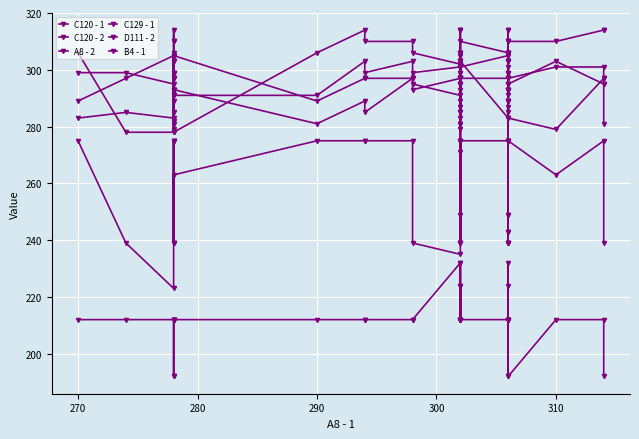

True or false: D111 - 2 and C129 - 1 intersect in this chart.

False